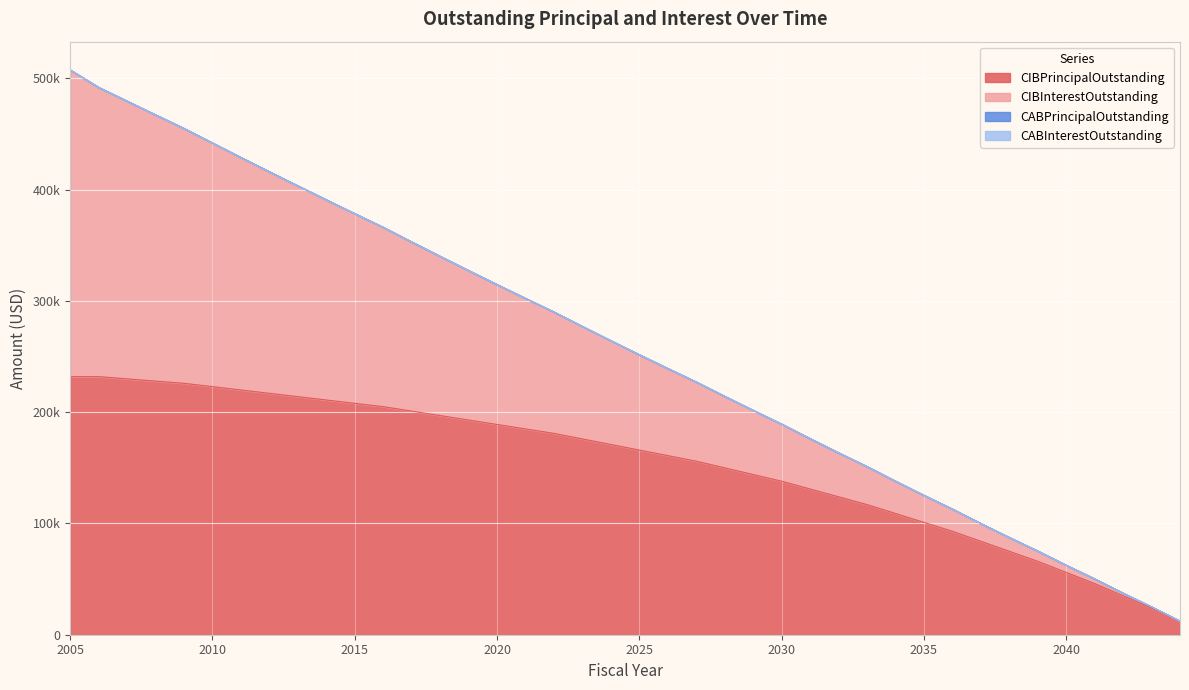

What is the average value of the CIBPrincipalOutstanding series?

153175.0